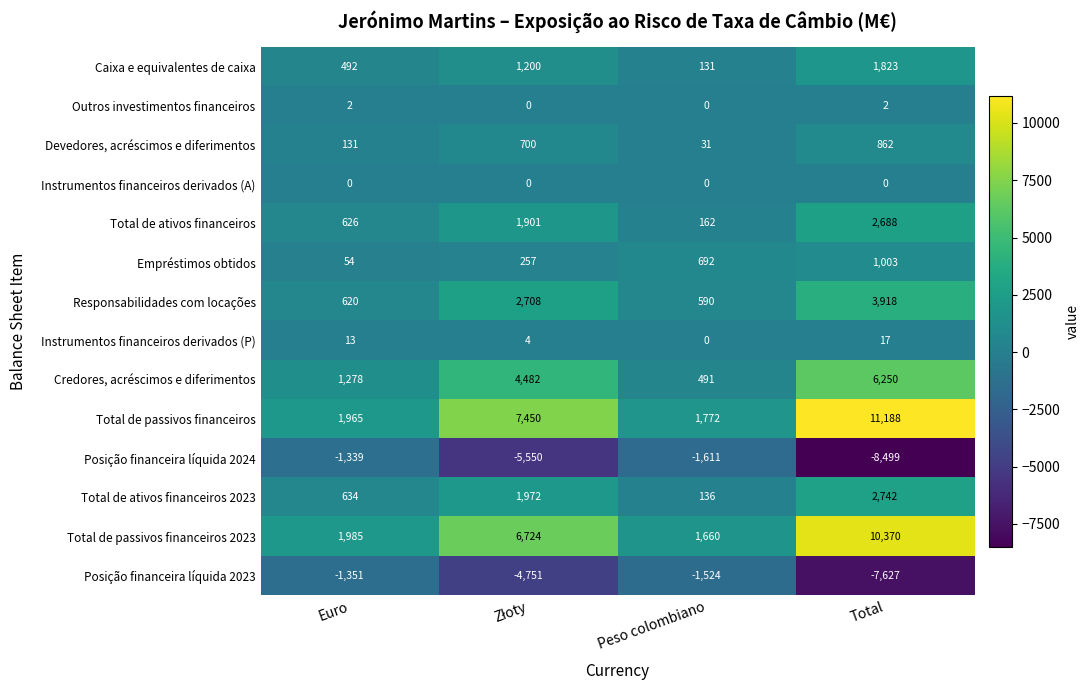

What is the sum of all Total de ativos financeiros 2023 values?

5484